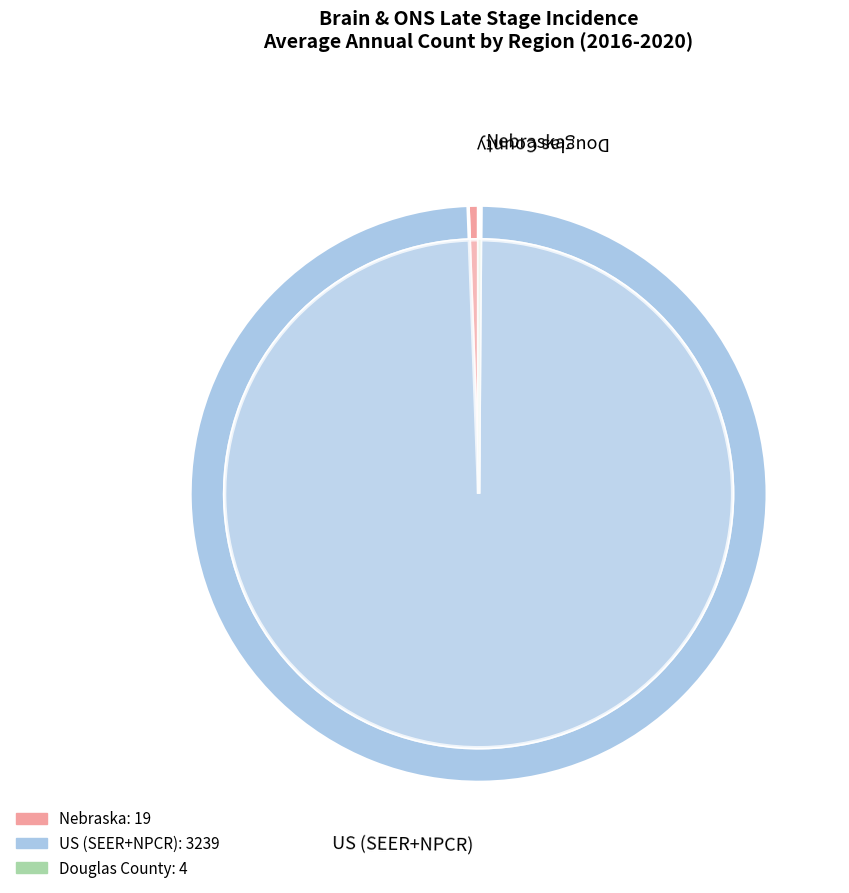

Which category has the smallest portion of the pie?

Douglas County